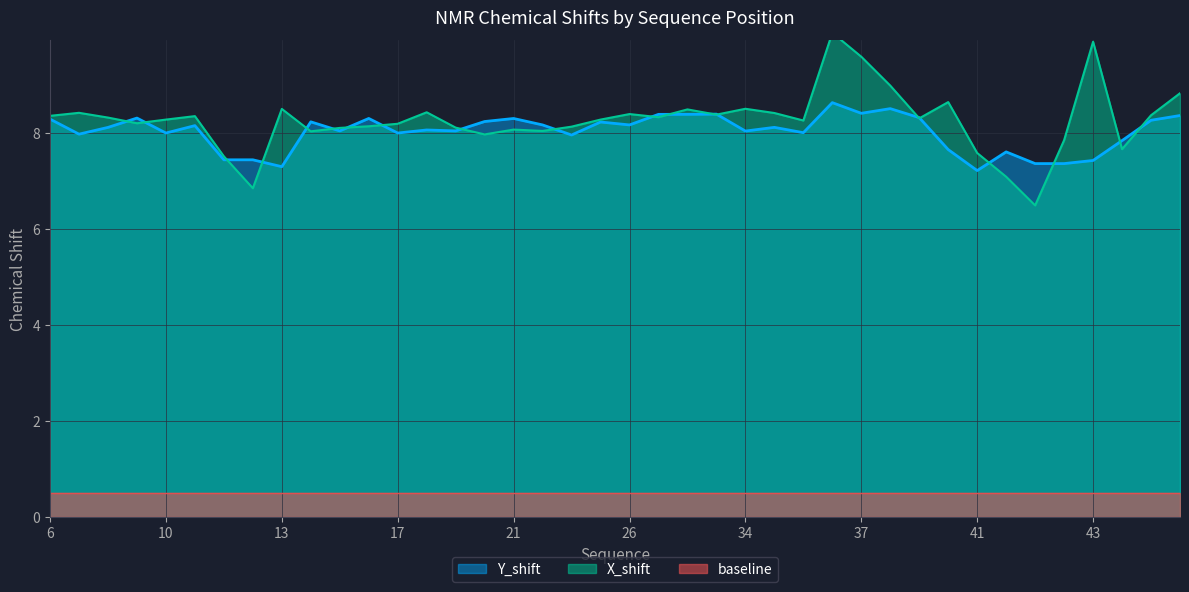

Reading left to right, list all the values displayed in this chart.

X_shift: 8.4	8.4	8.3	8.2	8.3	8.3	7.5	6.8	8.5	8.0	8.1	8.1	8.2	8.4	8.1	8.0	8.1	8.0	8.1	8.3	8.4	8.3	8.5	8.4	8.5	8.4	8.3	10.1	9.6	9.0	8.3	8.6	7.6	7.1	6.5	7.8	9.9	7.7	8.4	8.8
Y_shift: 8.3	8.0	8.1	8.3	8.0	8.2	7.4	7.4	7.3	8.2	8.0	8.3	8.0	8.1	8.0	8.2	8.3	8.2	8.0	8.2	8.2	8.4	8.4	8.4	8.0	8.1	8.0	8.6	8.4	8.5	8.3	7.7	7.2	7.6	7.4	7.4	7.4	7.8	8.3	8.4